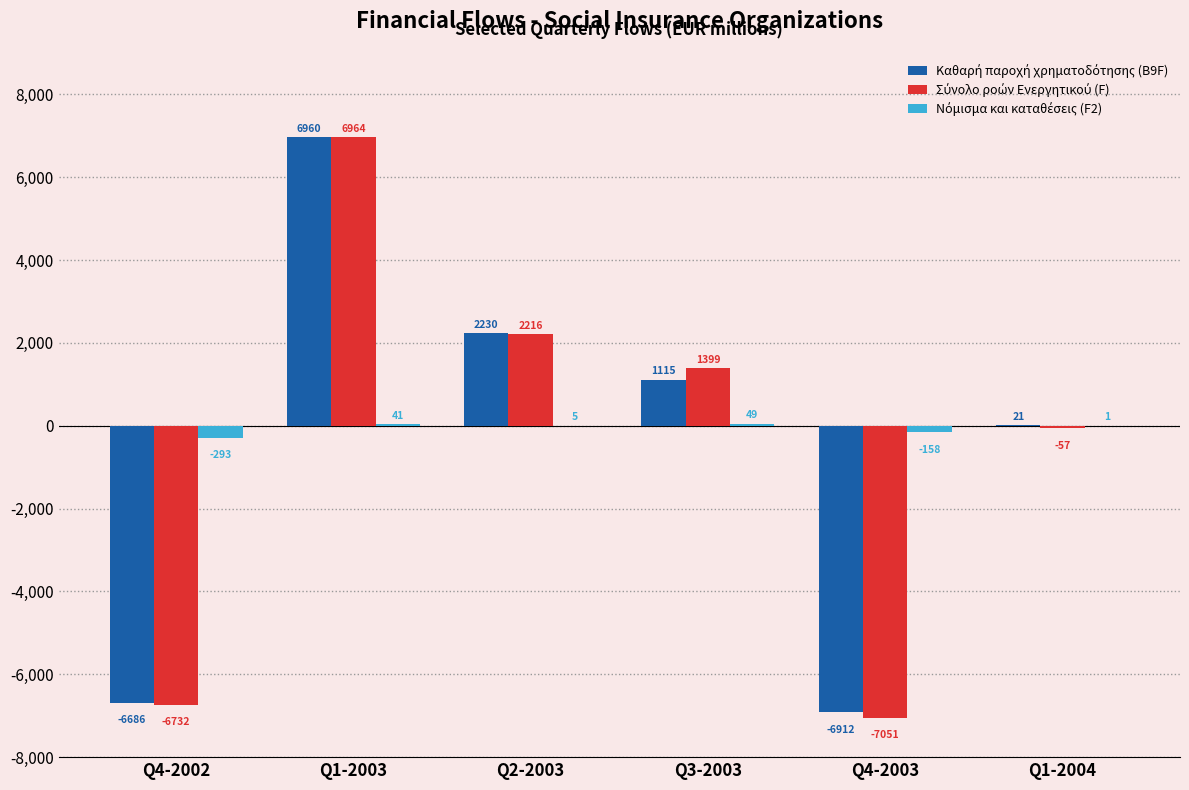

Which label corresponds to the largest value in the chart?

Q1-2003